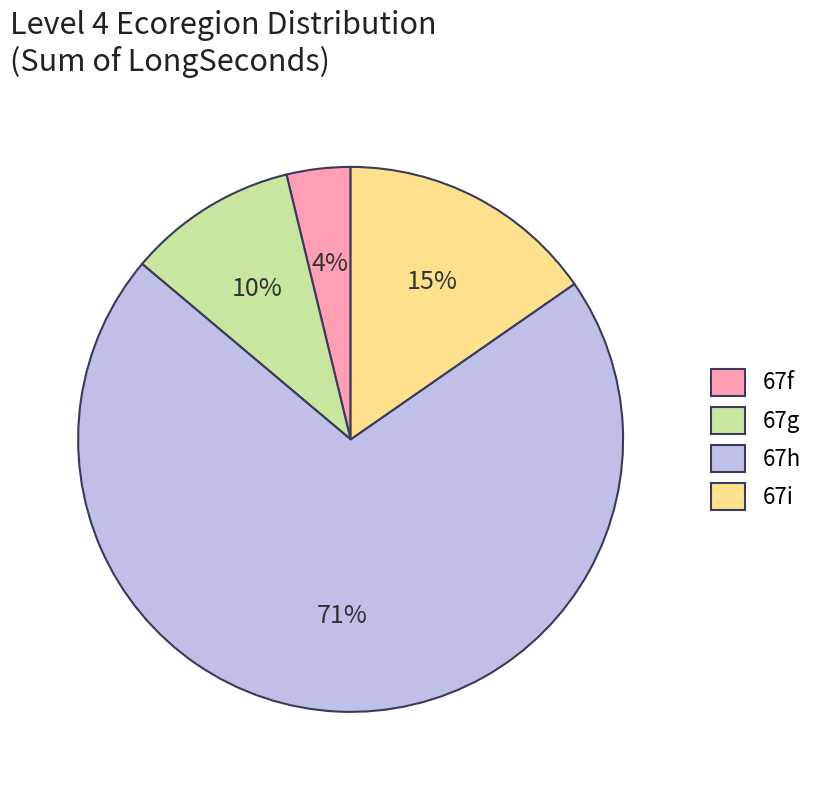

Is there any slice that represents more than half of the pie?

Yes